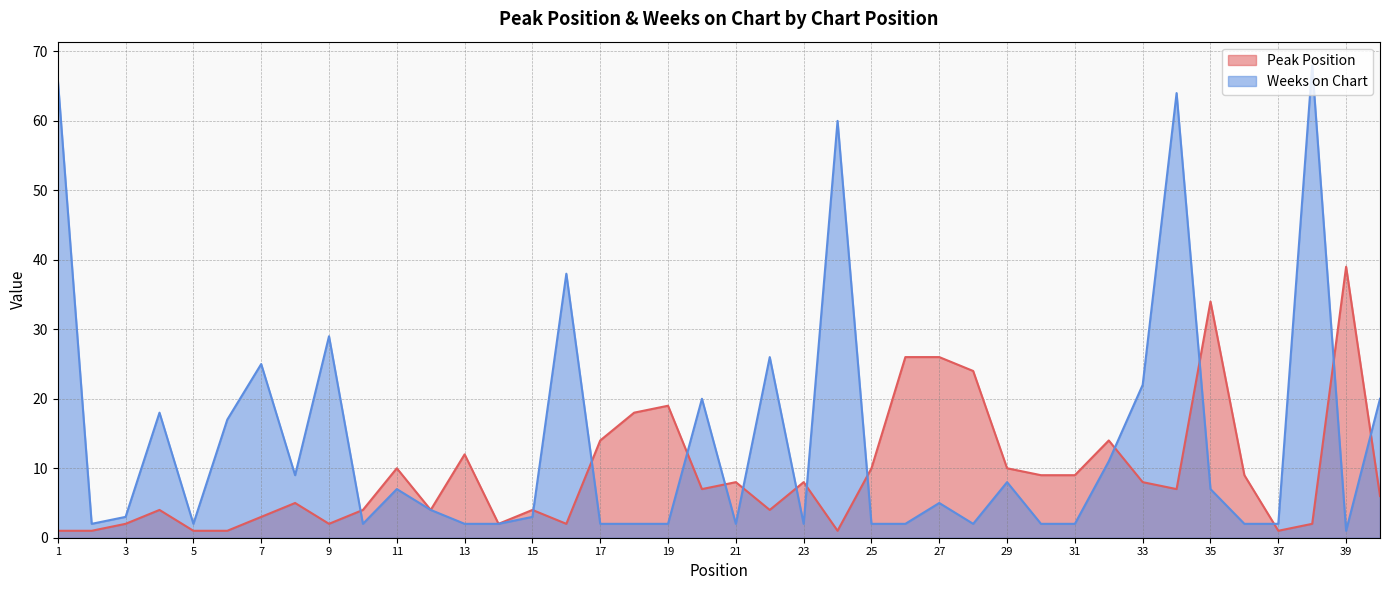

At which label does Weeks on Chart reach its peak?

38